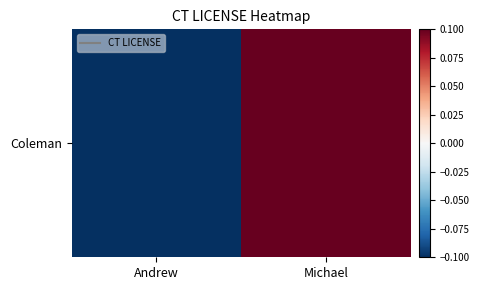

How many positive values are there?

1